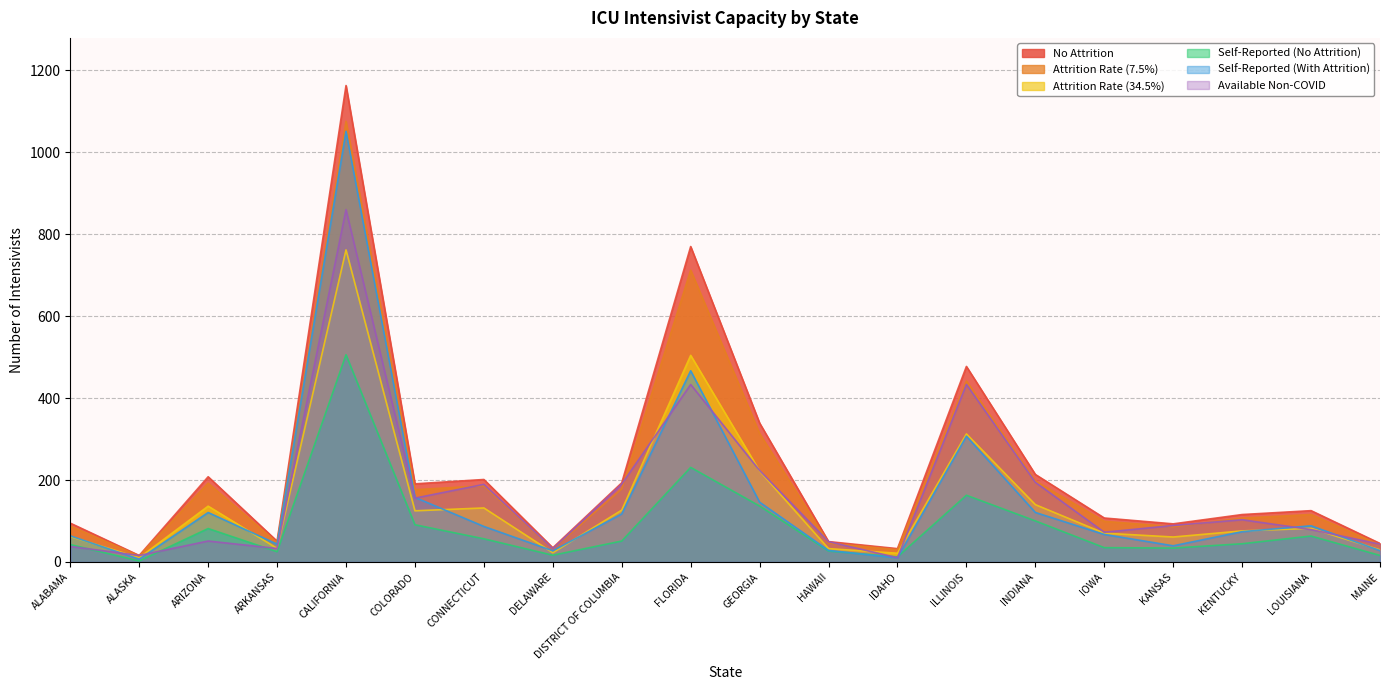

How many lines are shown in the chart?

6